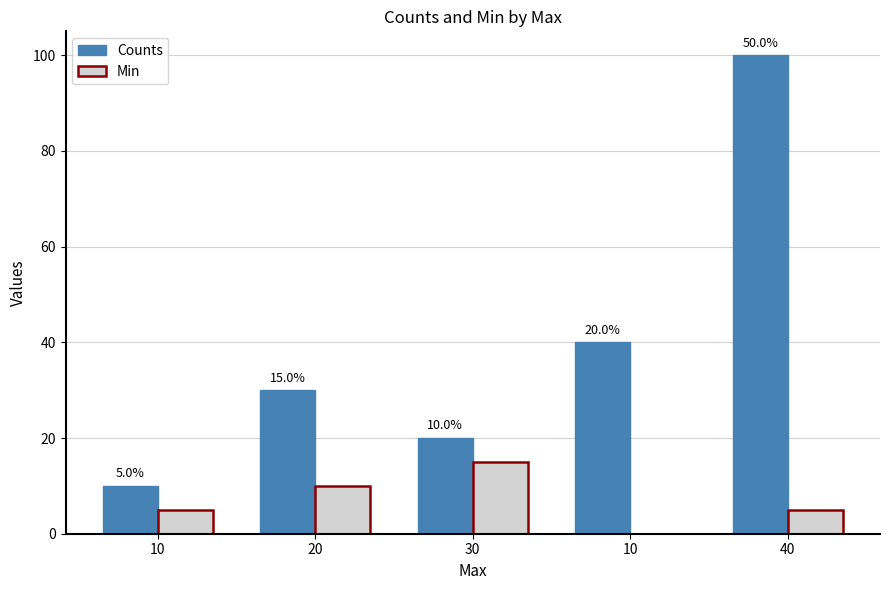

Which label corresponds to the largest value in the chart?

40